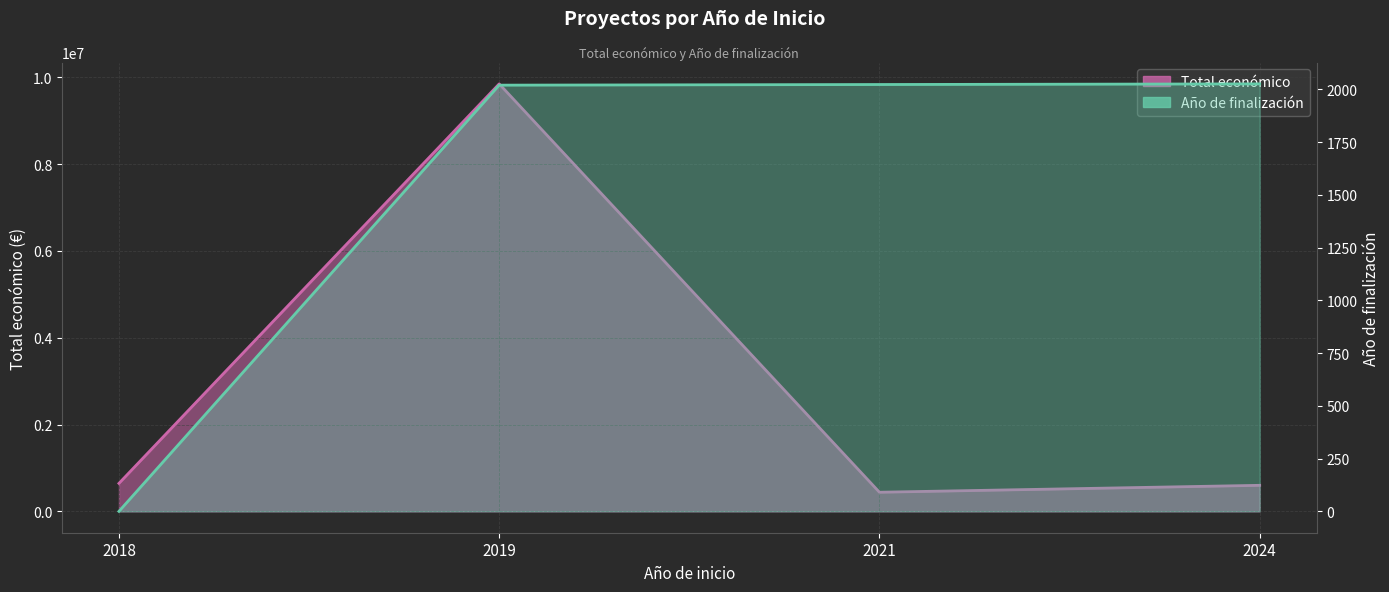

In Total económico, how many points are lower than both neighbors (excluding endpoints)?

1